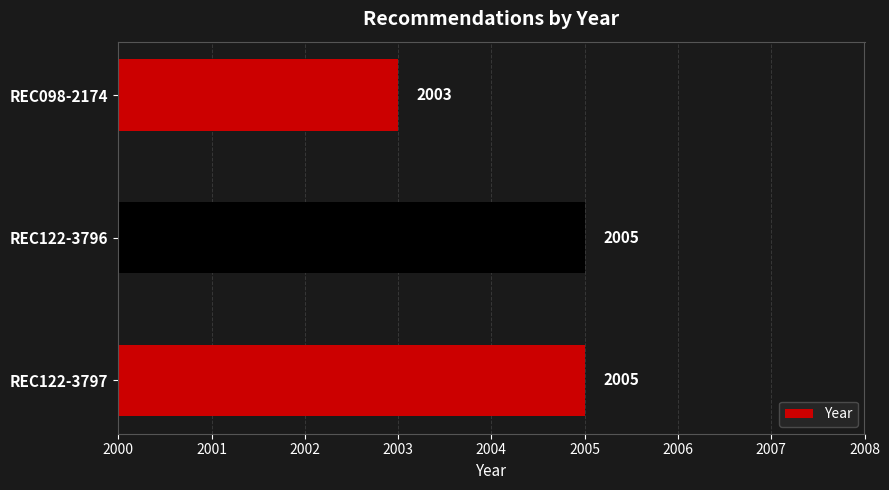

What is the average value?

2004